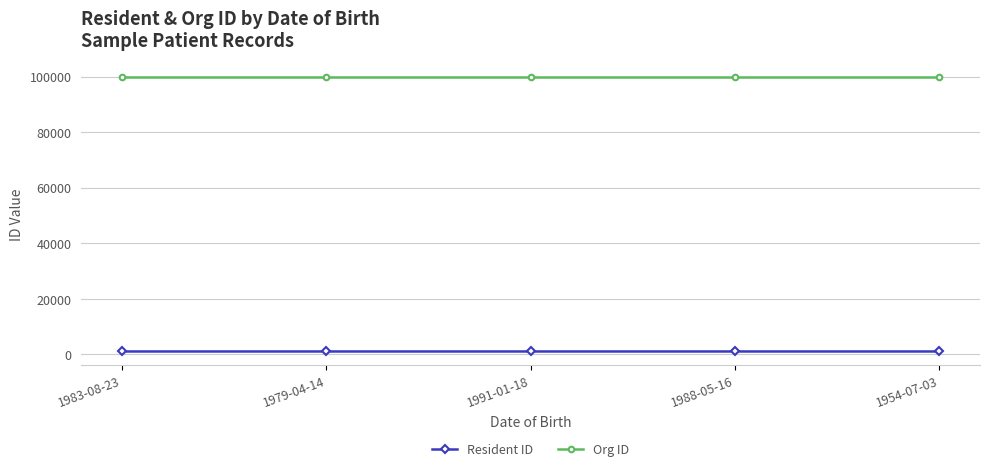

Is the value of Resident ID at 1983-08-23 greater than the value of Org ID at 1991-01-18?

No